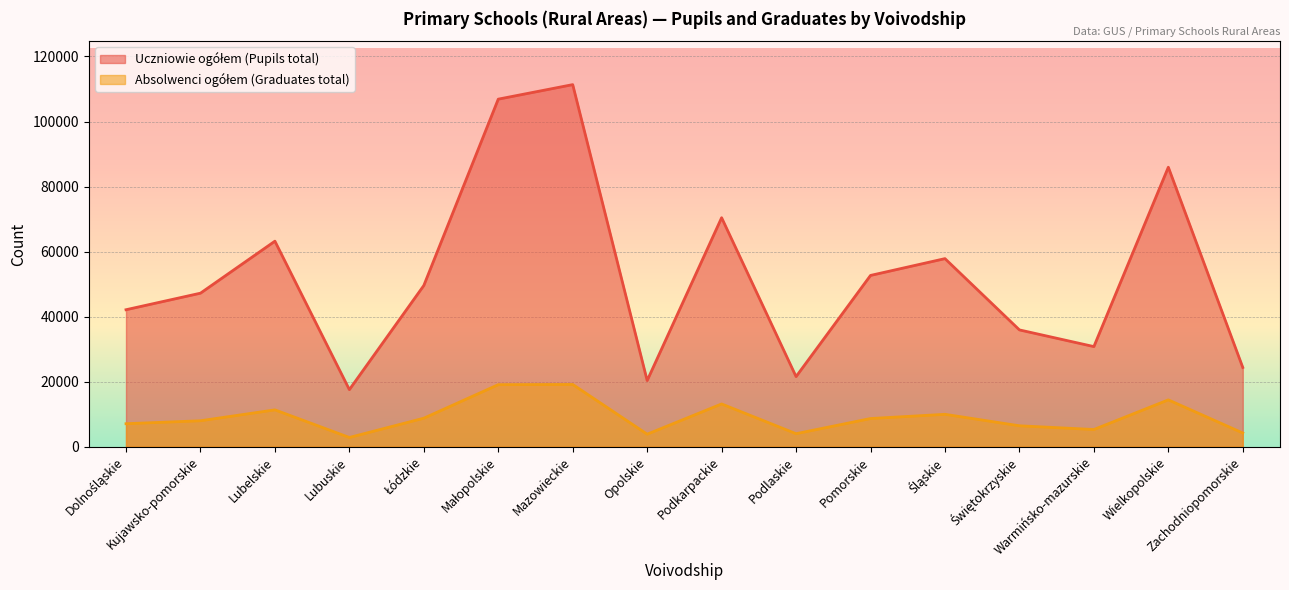

How many values in the Uczniowie ogółem (Pupils total) series are below 49558?

8